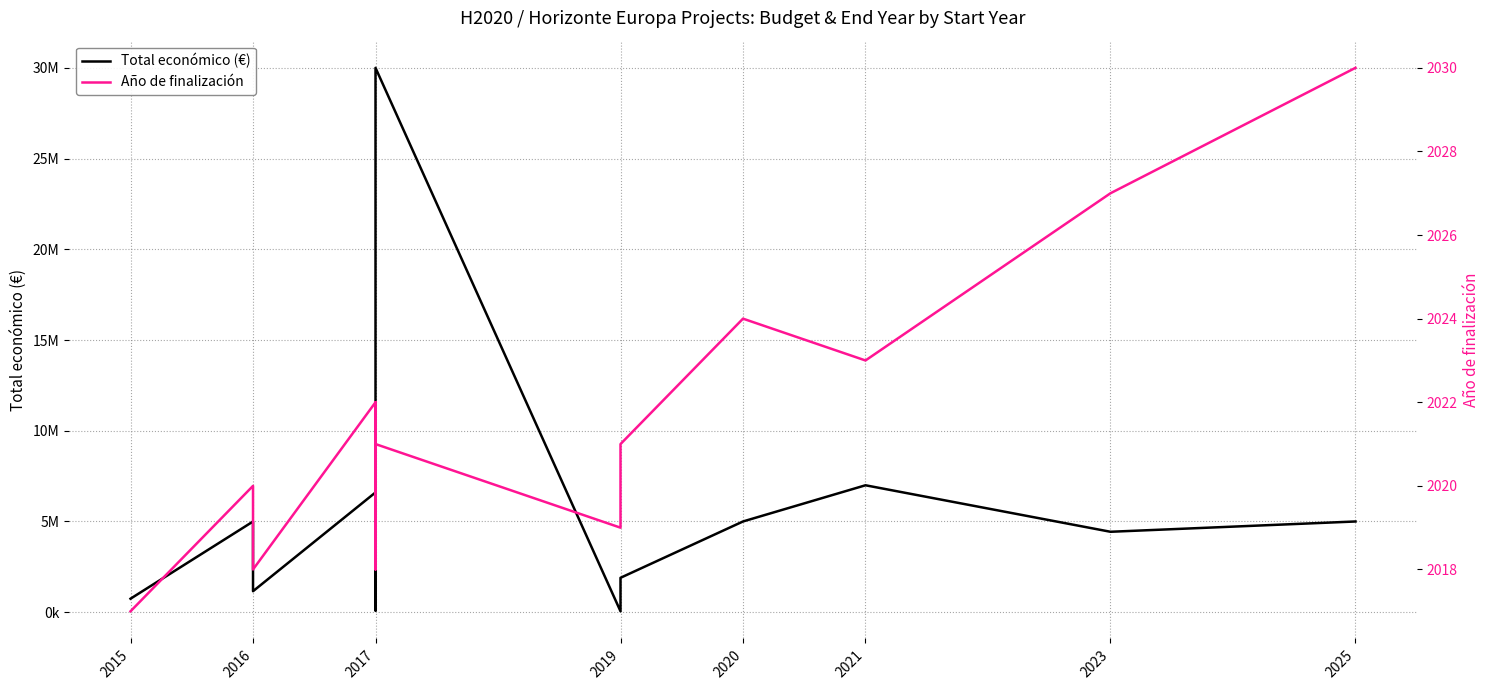

Rank the series by their average value, from lowest to highest.

Año de finalización, Total económico (€)